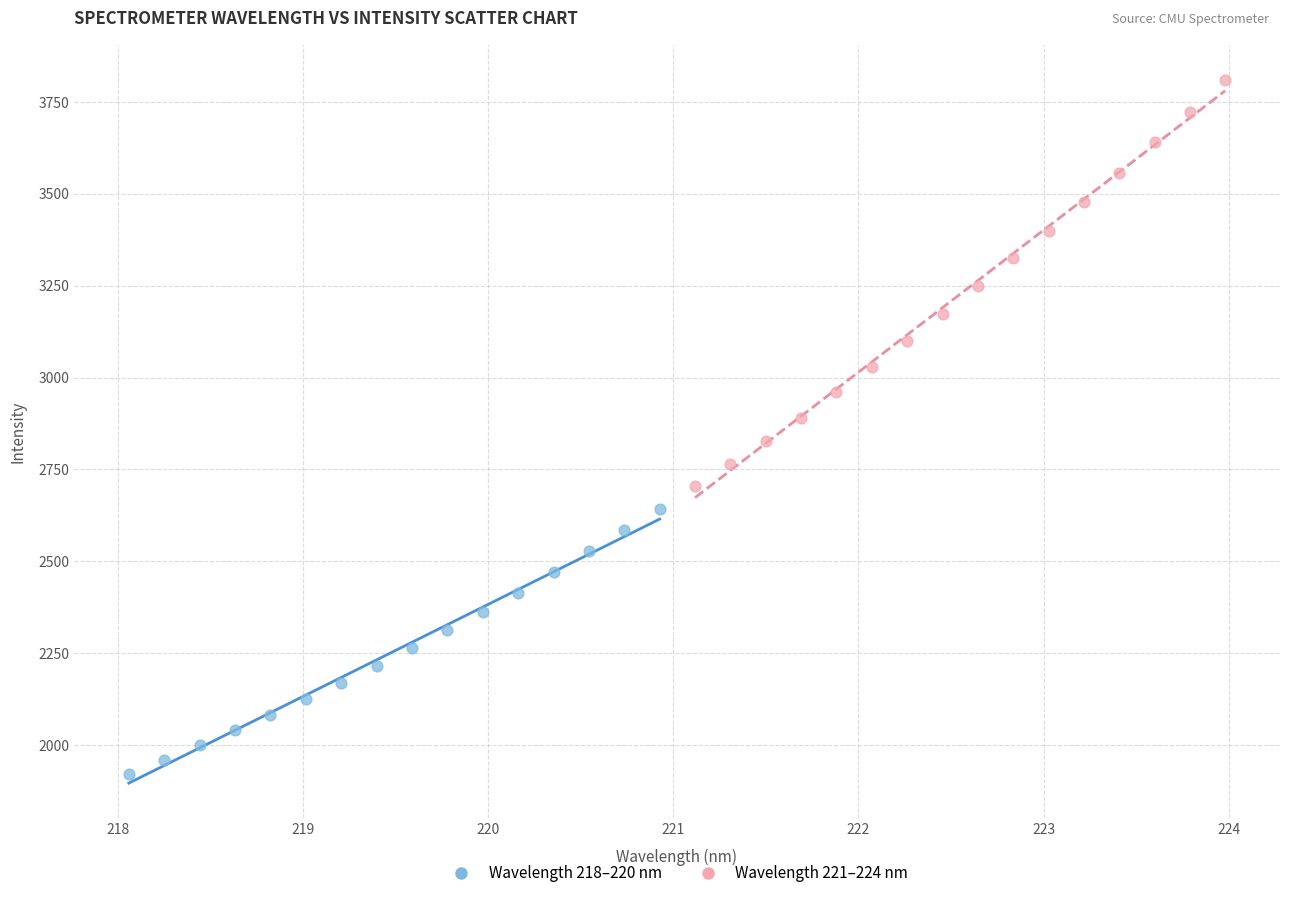

Which series reaches the minimum Y coordinate?

Wavelength 218–220 nm